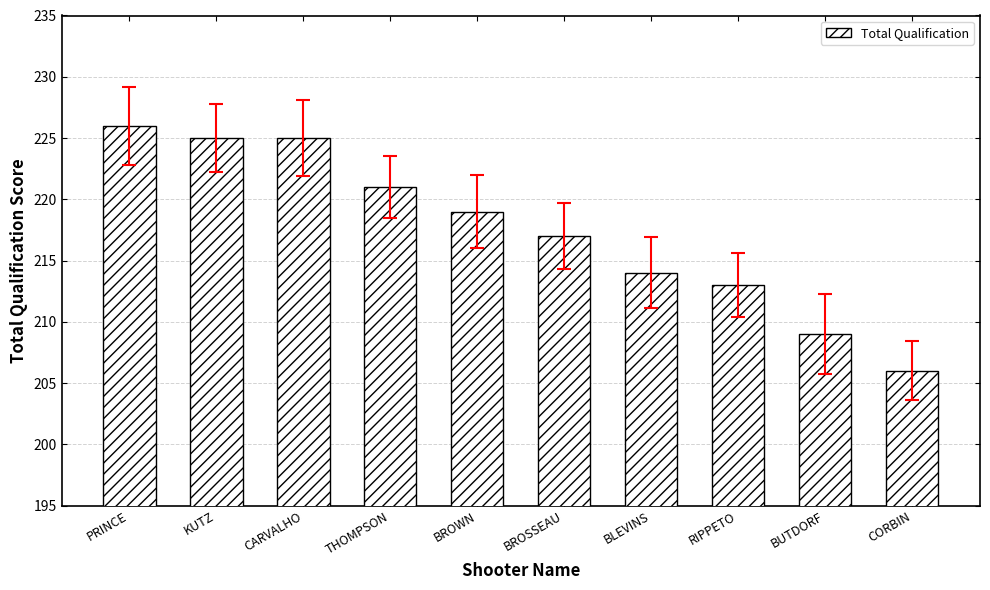

Reading right to left, extract all data points from this chart.

CORBIN=206	BUTDORF=209	RIPPETO=213	BLEVINS=214	BROSSEAU=217	BROWN=219	THOMPSON=221	CARVALHO=225	KUTZ=225	PRINCE=226